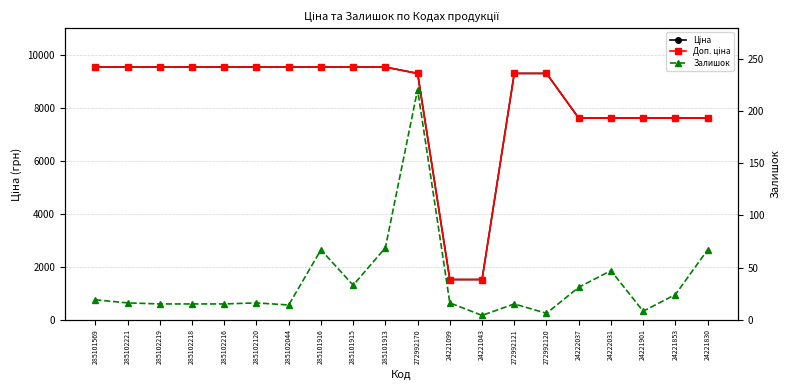

True or false: Доп. ціна has a value of 9531.7 at 285101916.

True